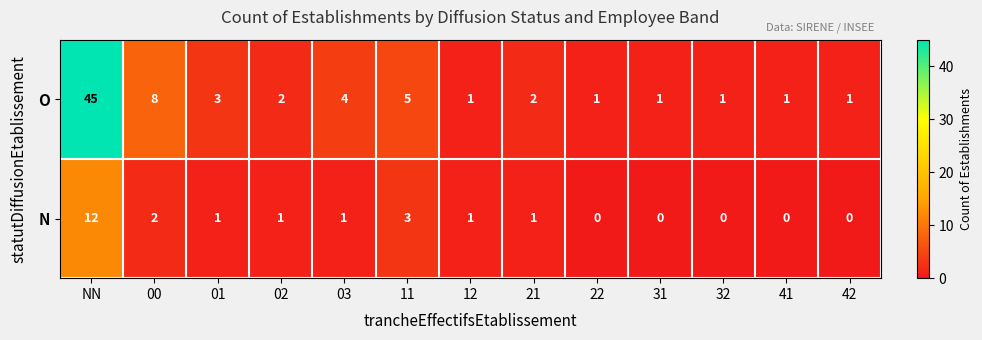

The value of N at 00 is 2. True or false?

True